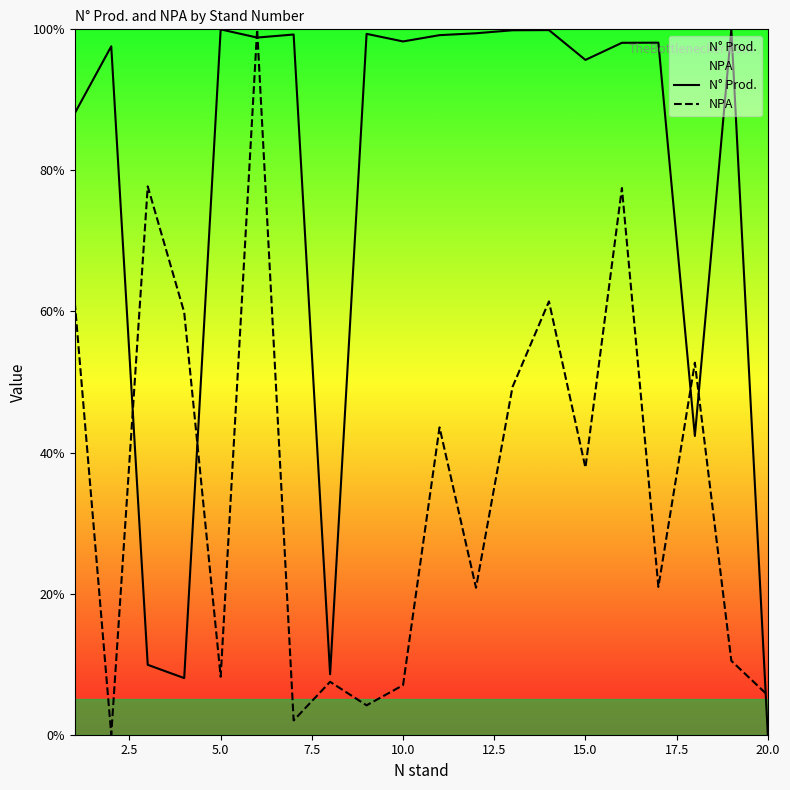

How many data points in N° Prod. are less than 98?

8